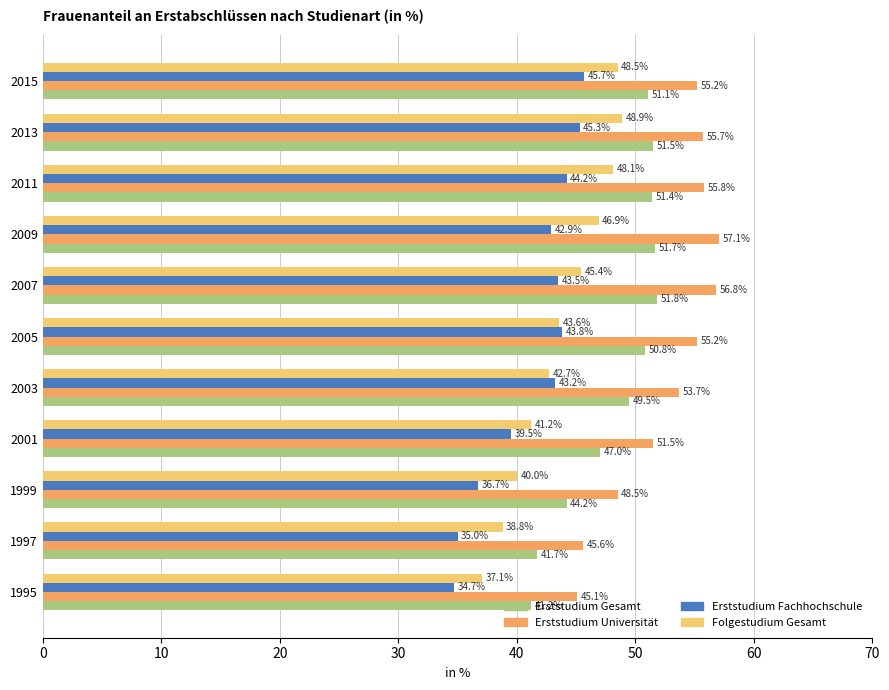

Is it true that Folgestudium Gesamt equals 10.0 at 2011?

False